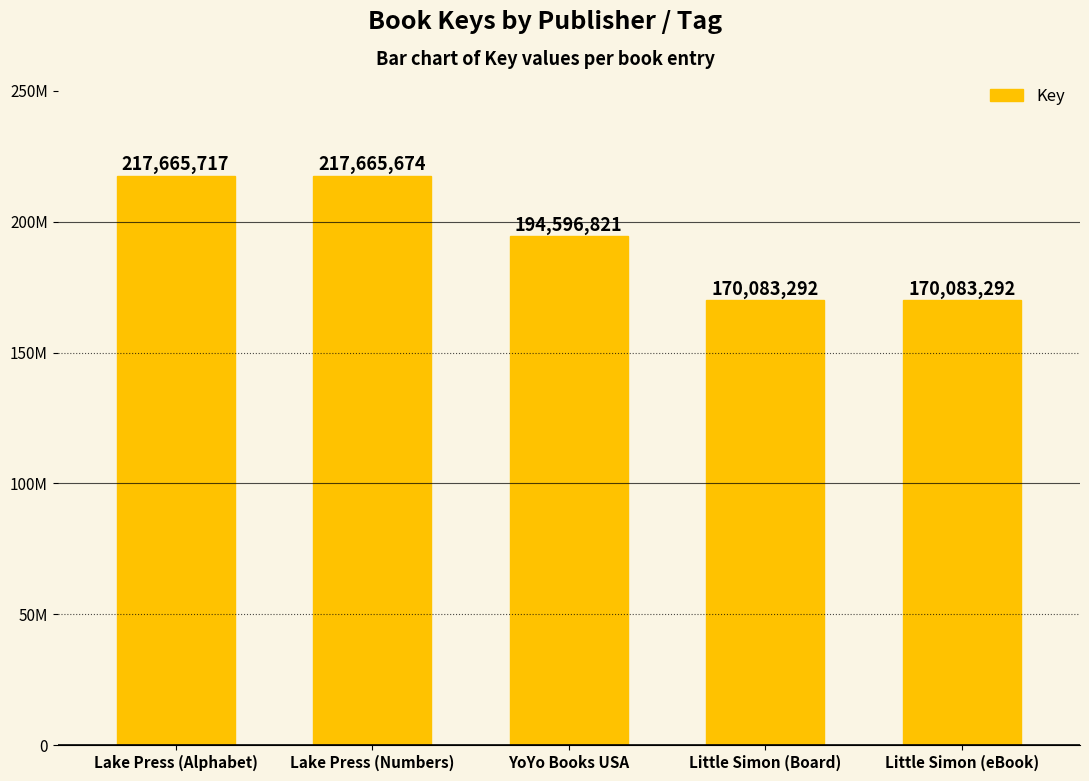

The value at Lake Press (Numbers) is 217665674. True or false?

True